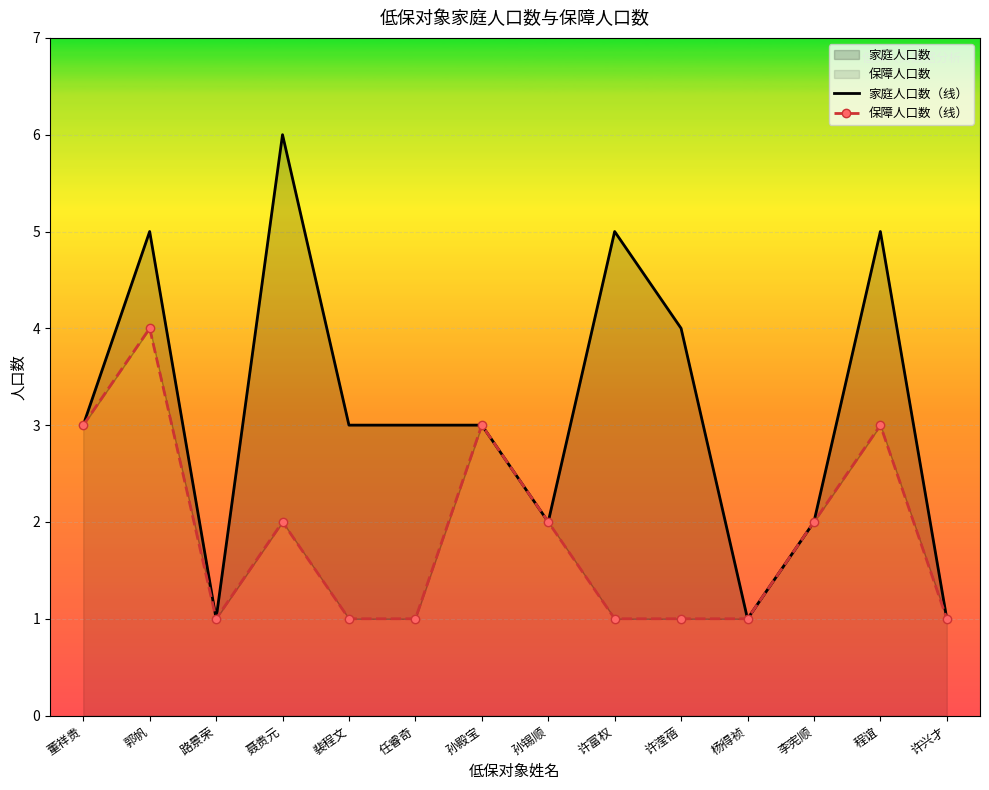

List the series in order of their peak value, highest first.

家庭人口数（线）, 保障人口数（线）